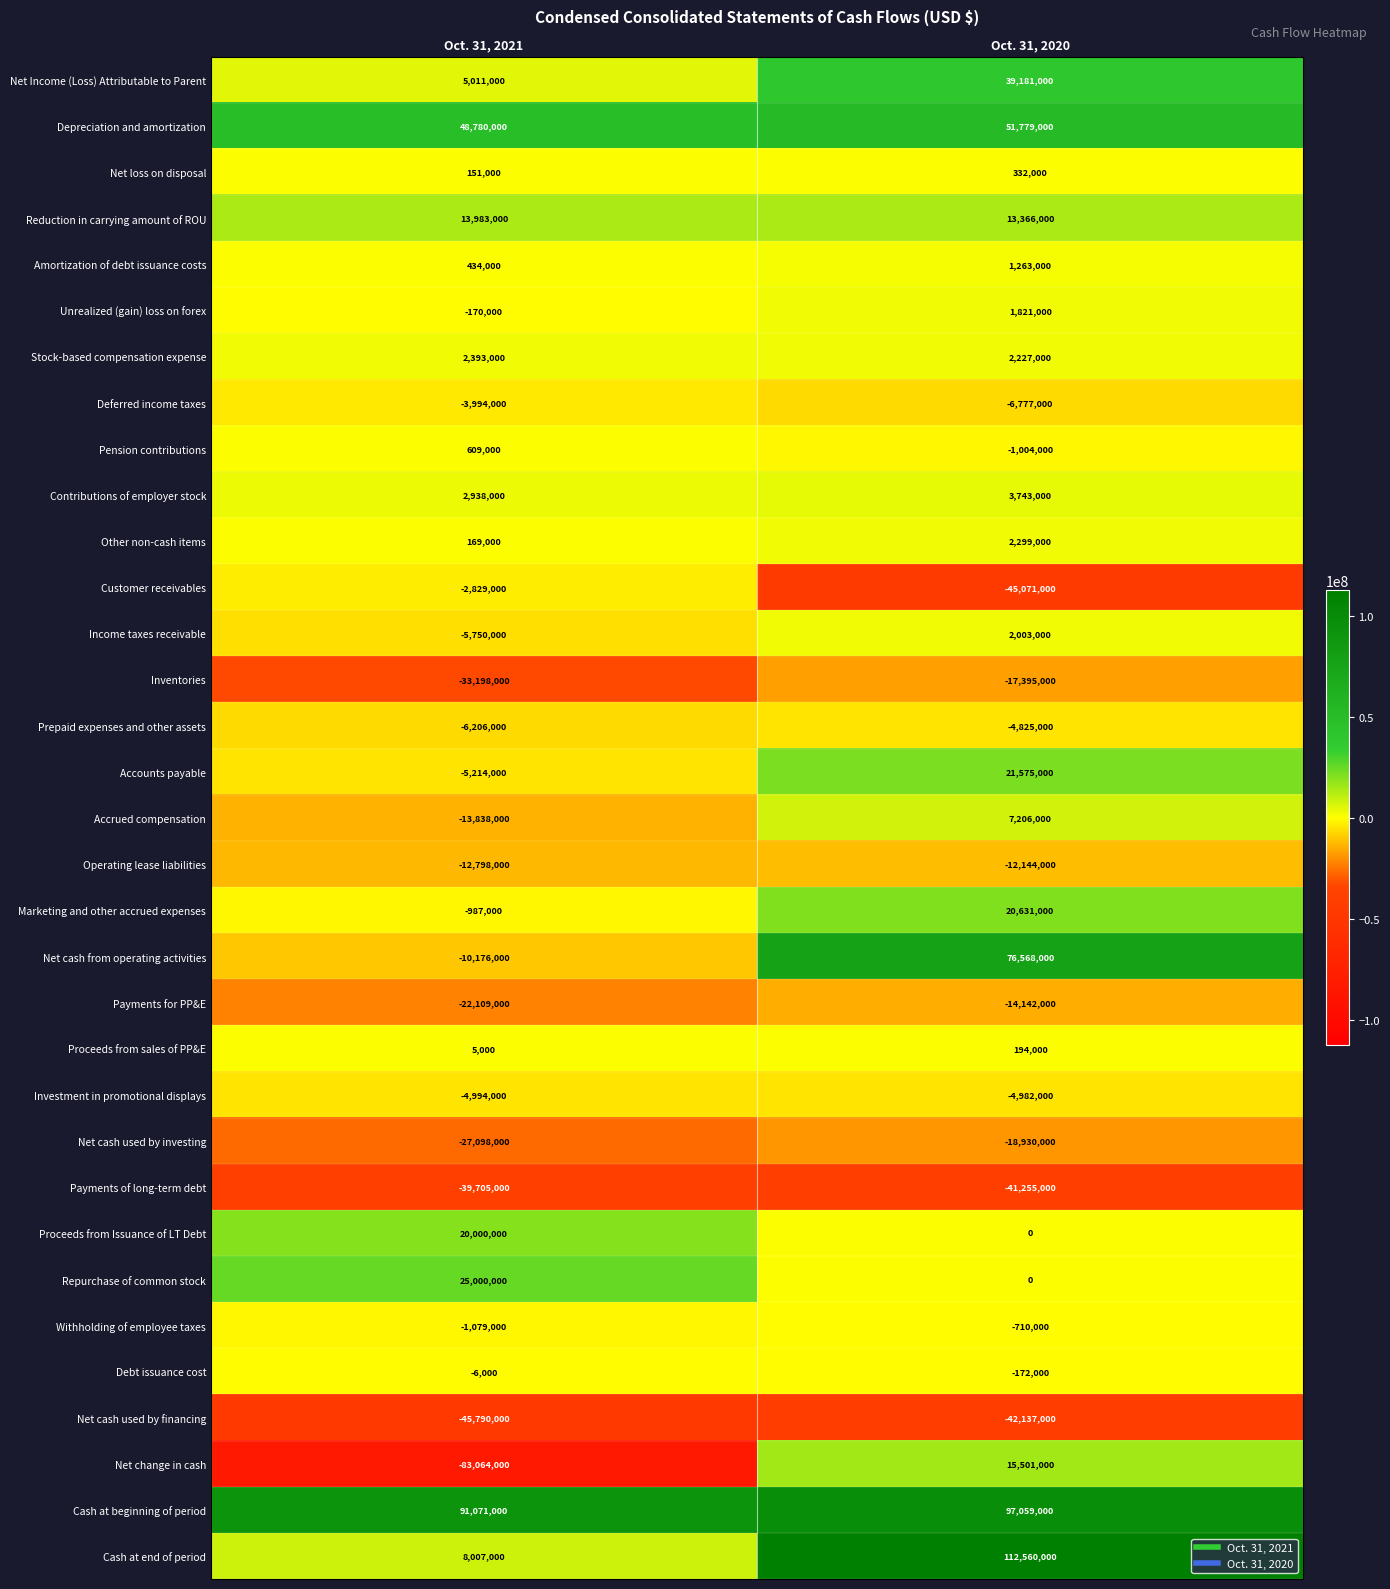

What is the difference between the Income taxes receivable values at Oct. 31, 2021 and Oct. 31, 2020?

7753000